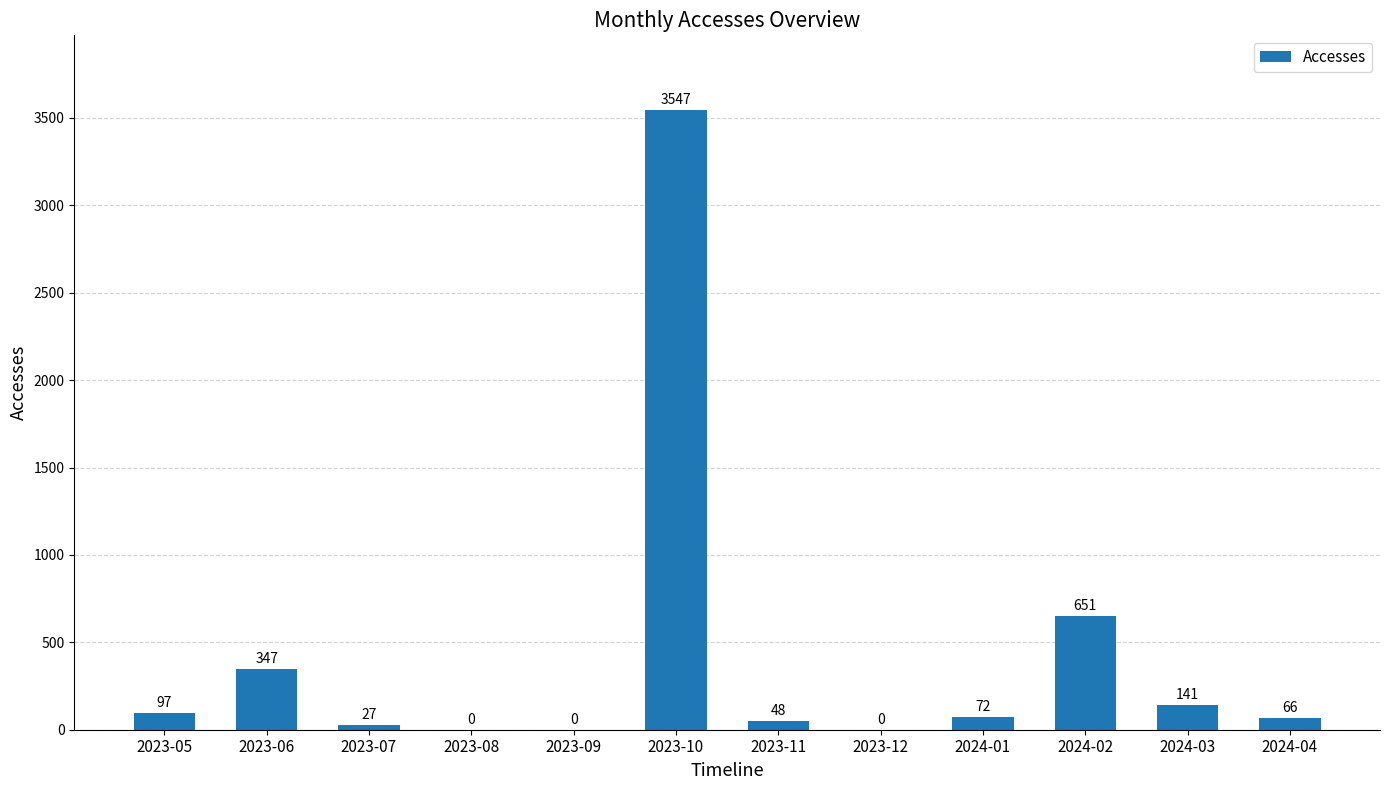

Are the bars horizontal?

No